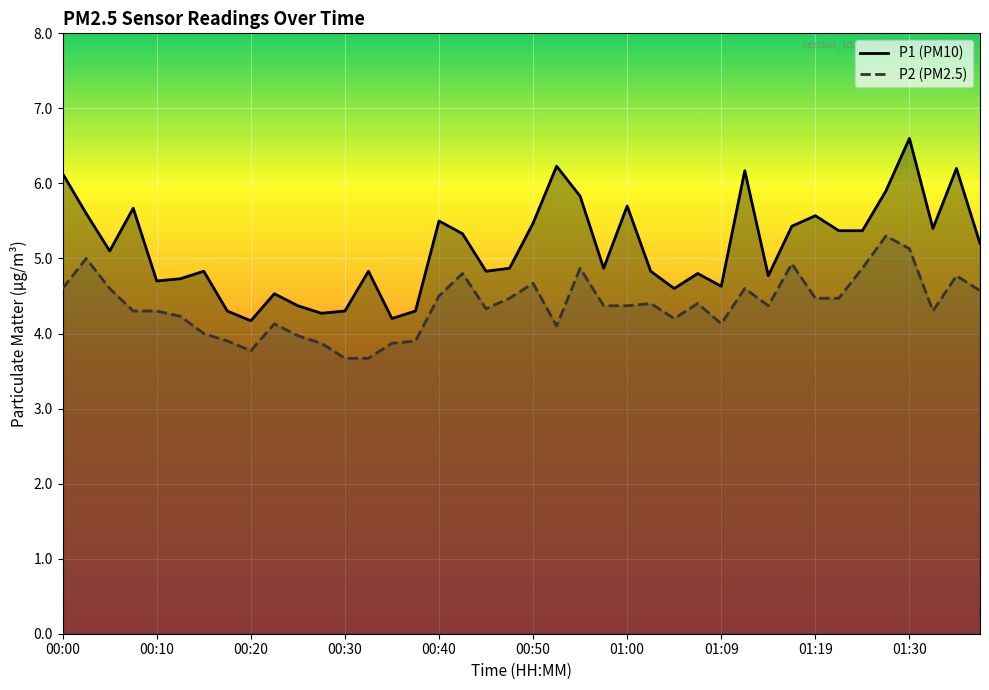

At 00:40, list the series in order from largest to smallest.

P1 (PM10), P2 (PM2.5)